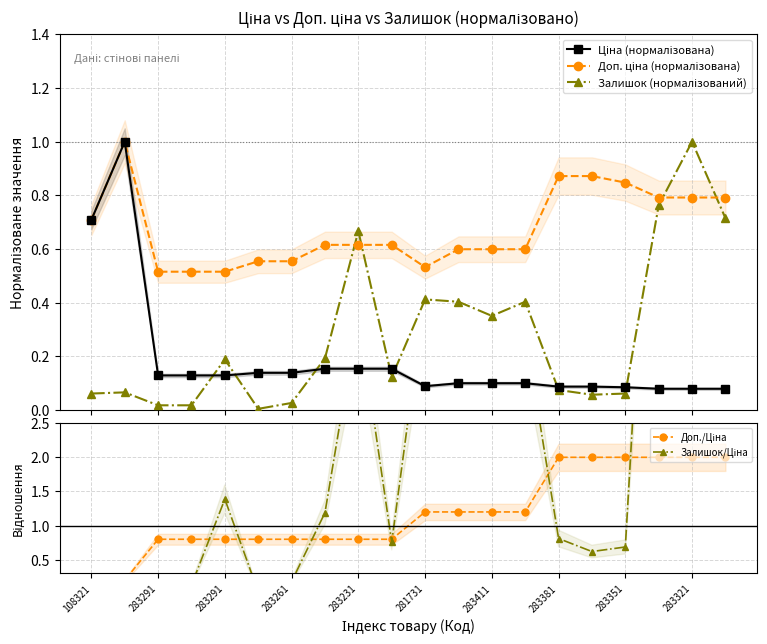

Does the chart have visible grid lines?

Yes